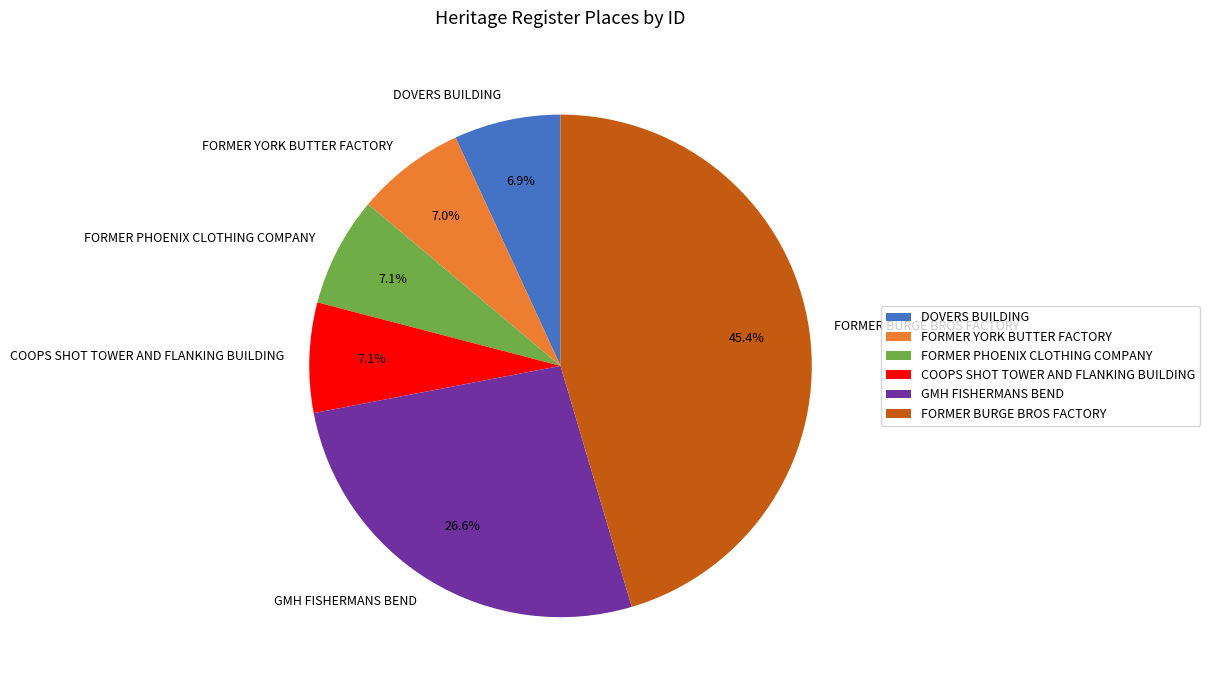

How many segments does this pie chart have?

6